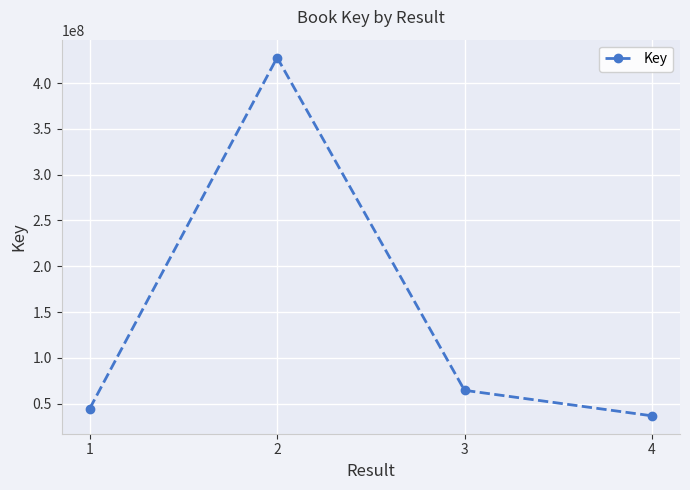

What is the value of the 4th point from the left?

36734738